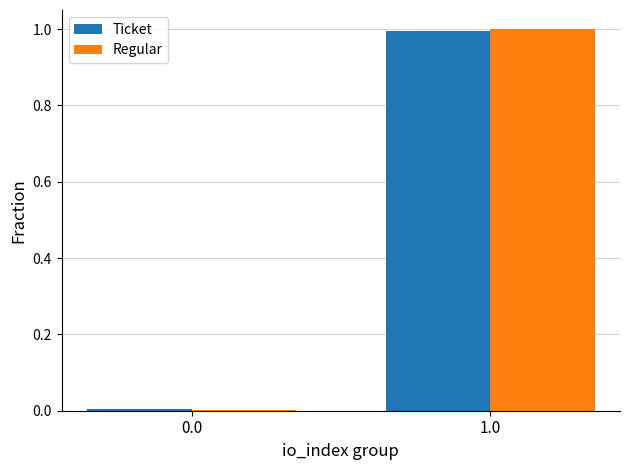

The Ticket series shows 1.0 at 1.0. True or false?

True